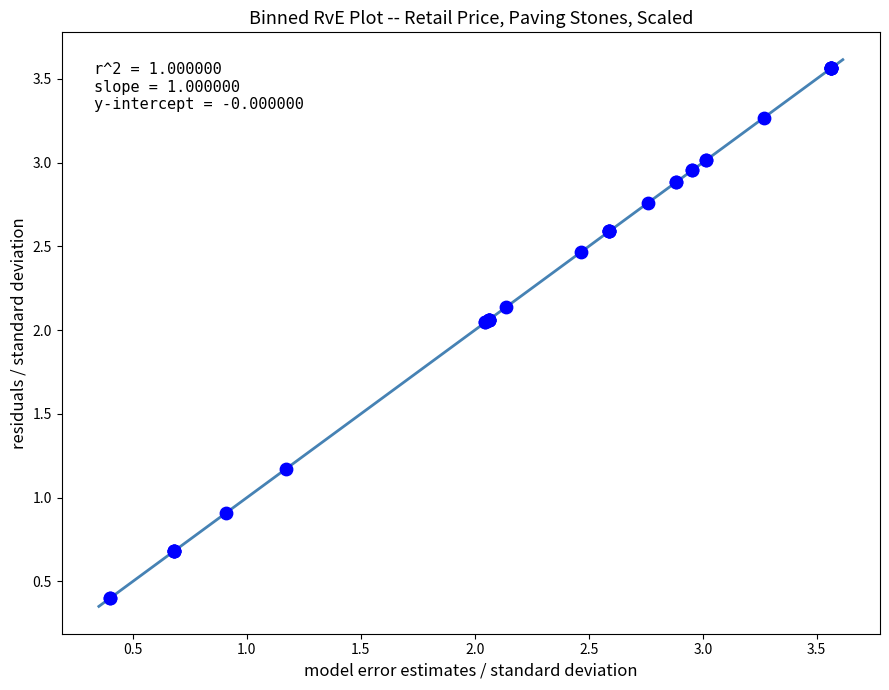

What Y value in the scatter plot is closest to 1?

0.9